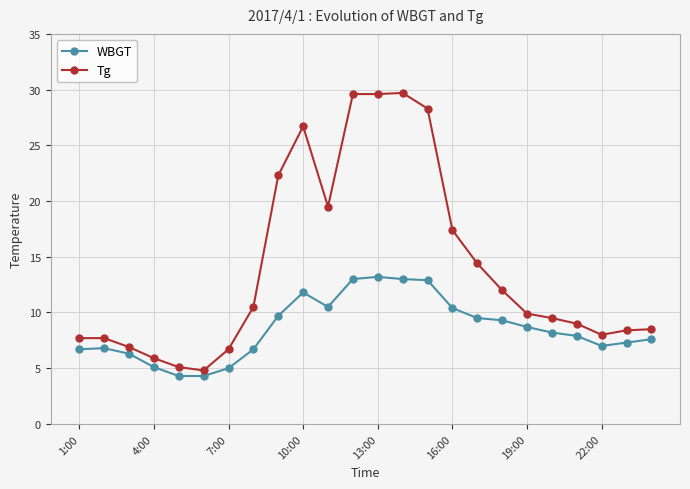

Which series has the largest range (max minus min)?

Tg